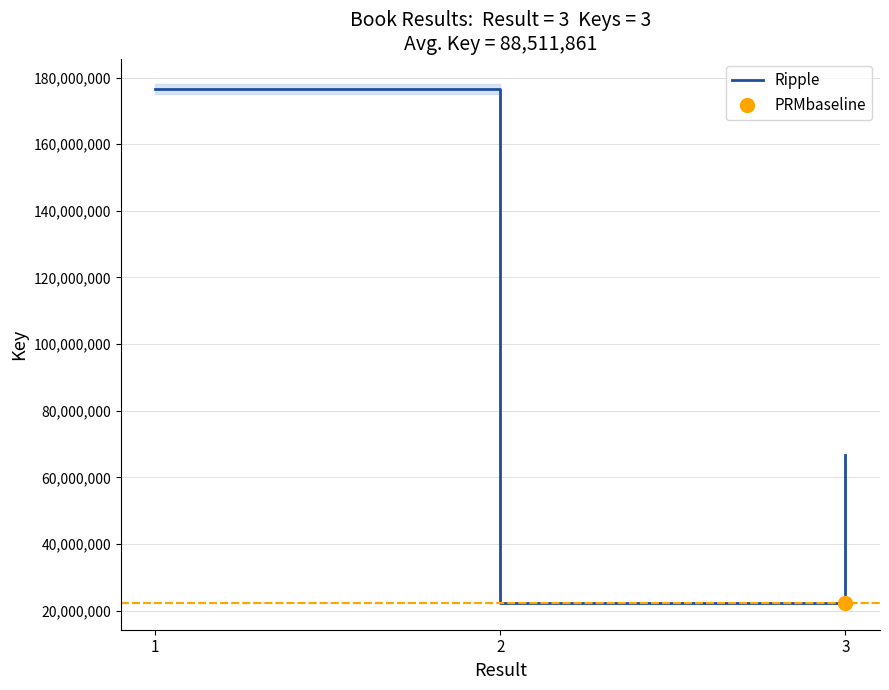

What is the change in value from 2 to 3?

+44519714